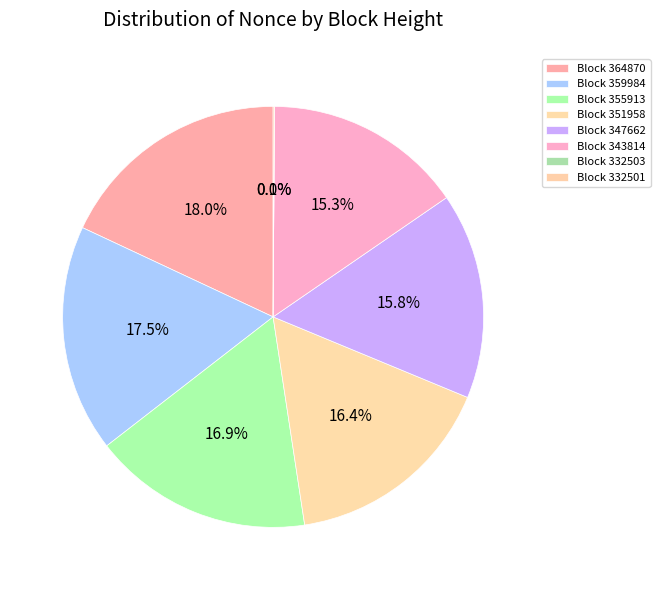

Is 332501 the majority of the pie?

No